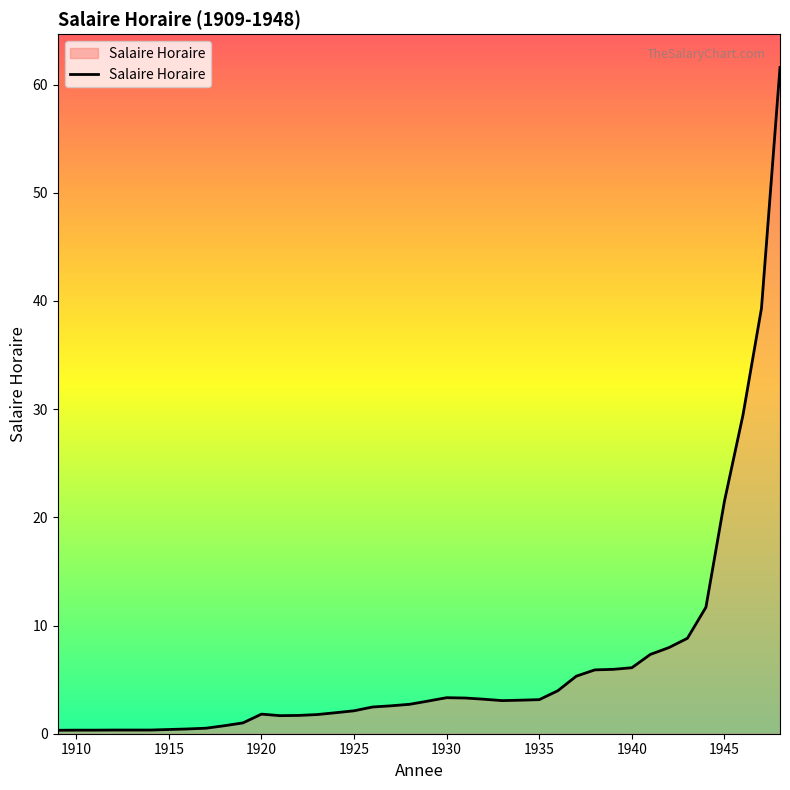

What is the difference between the maximum and minimum values?

61.3